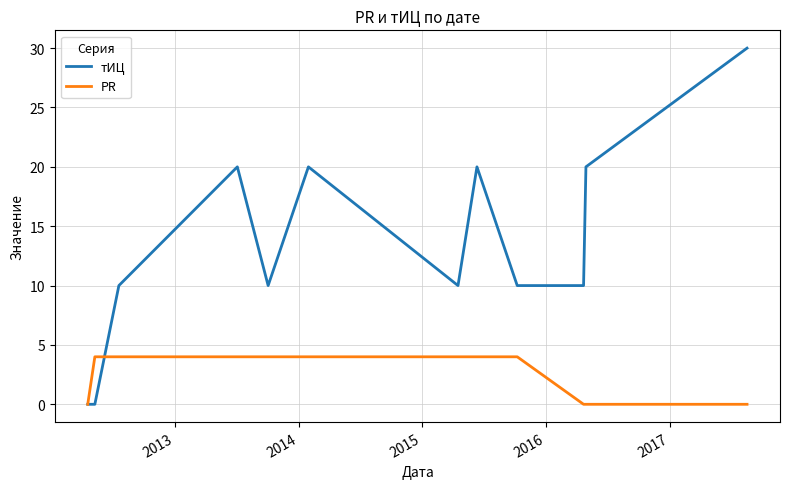

What is the maximum value for тИЦ?

30